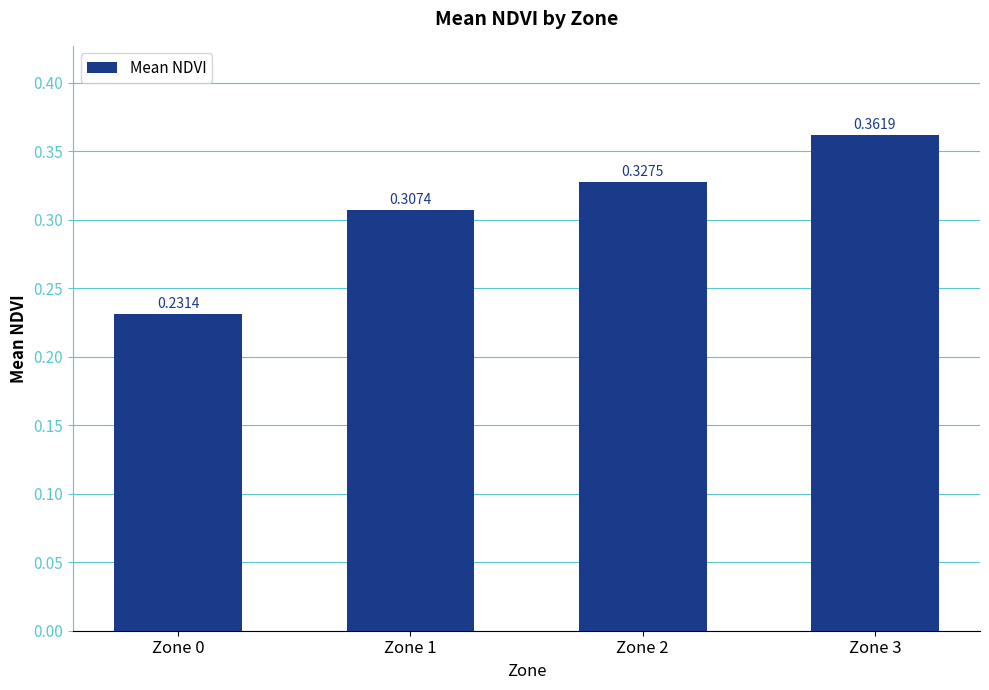

At which label is the value closest to 0?

Zone 0